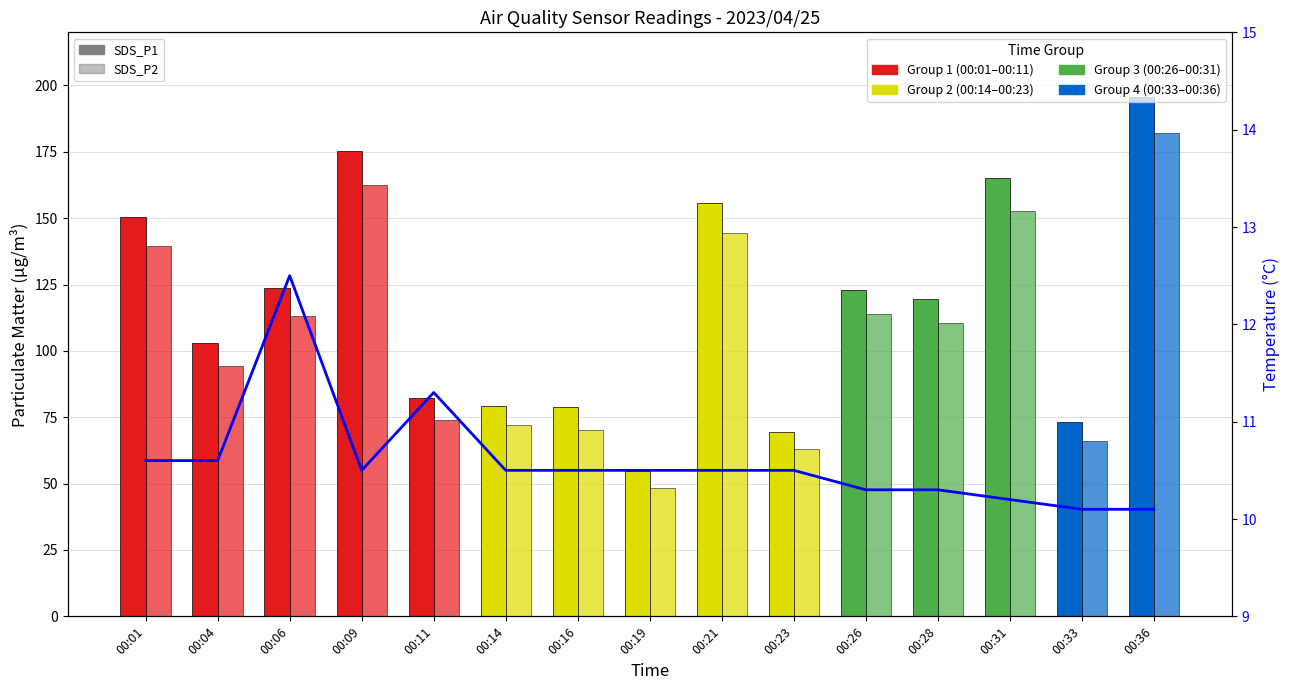

What is the difference between the maximum and second lowest values?

2.4